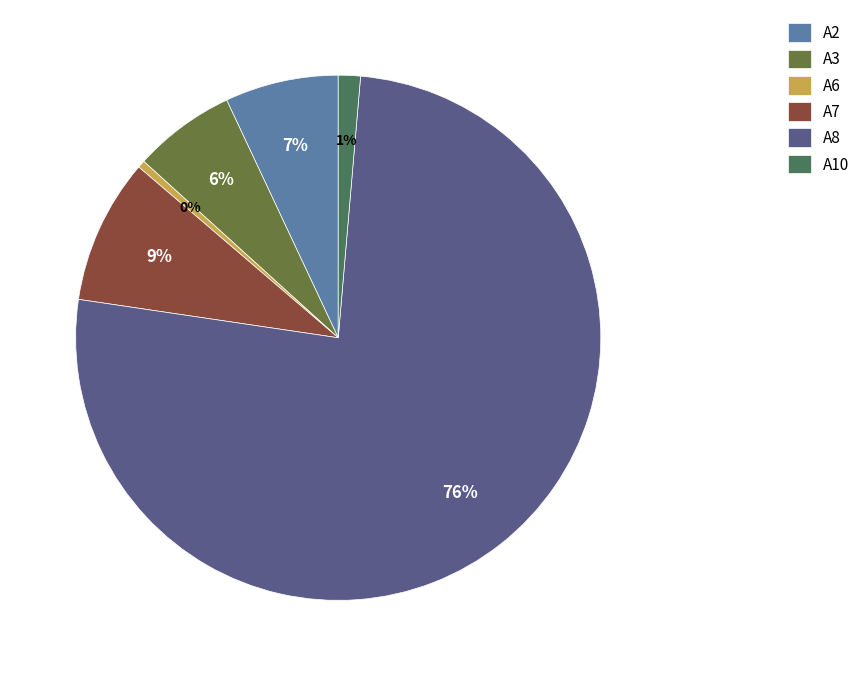

The A8 slice represents 66% of the pie. True or false?

False